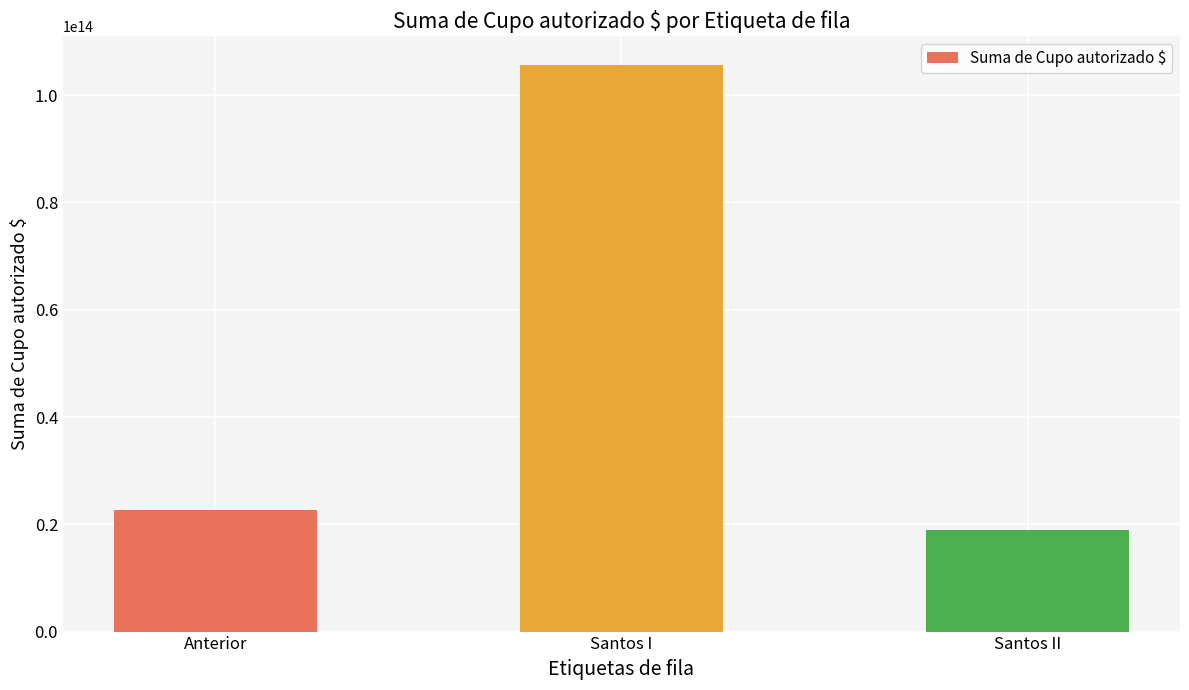

Are the bars grouped side by side (vs. stacked)?

No